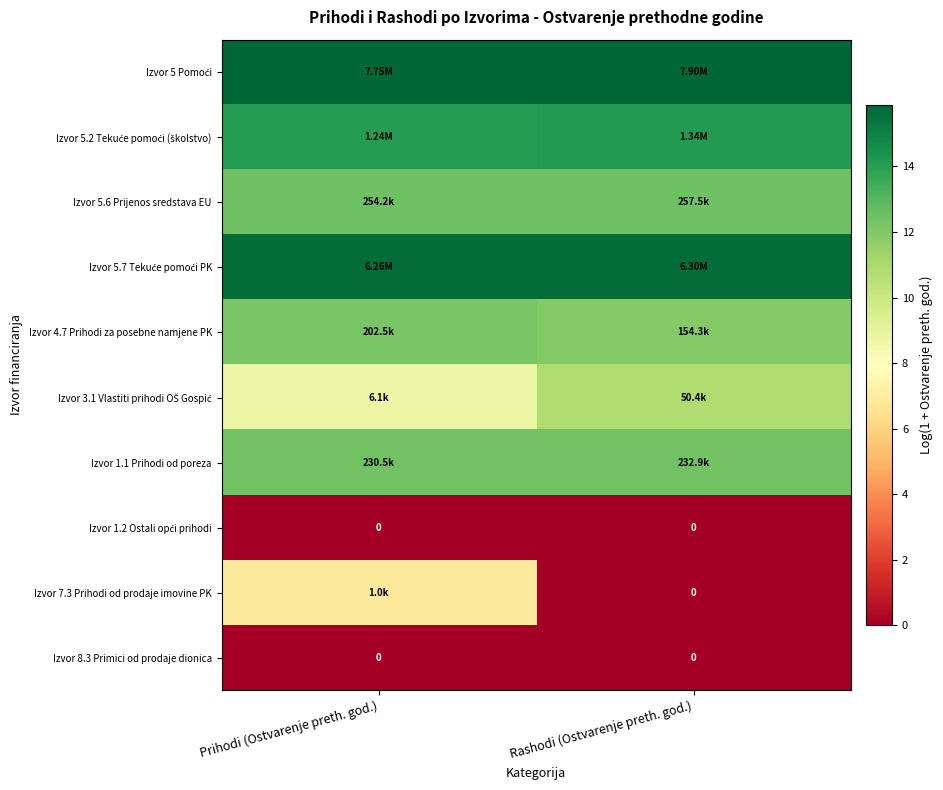

What is the greatest value displayed?

15.9